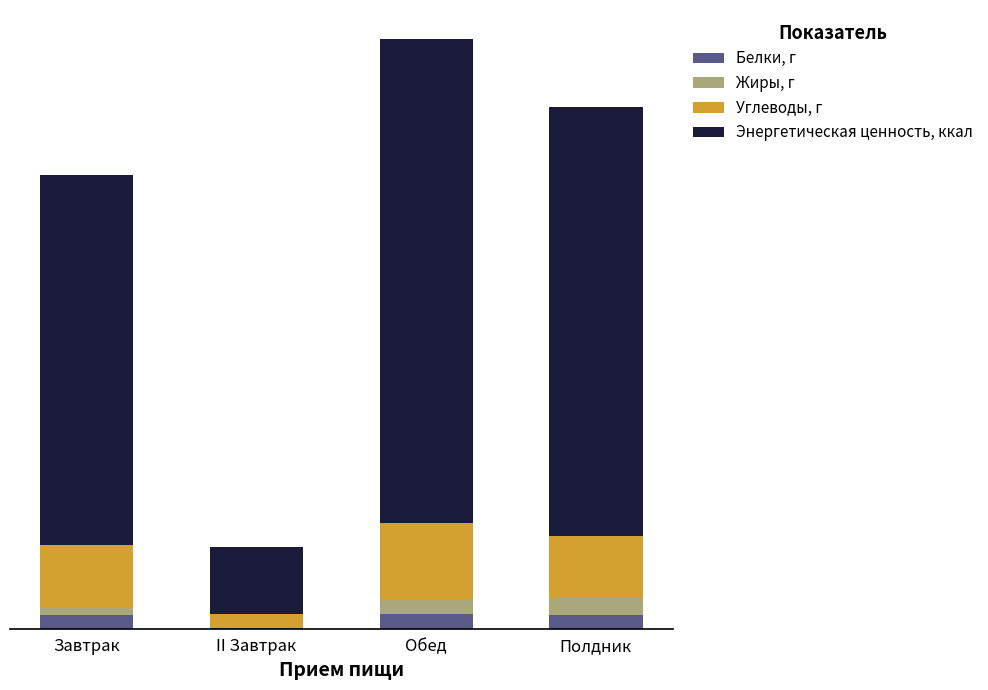

Are the bars horizontal?

No